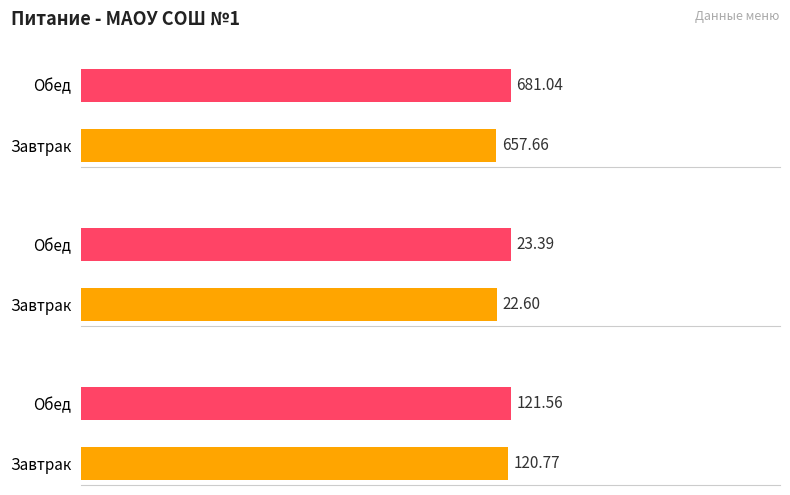

At which label is Калорийность closest to 669?

Завтрак